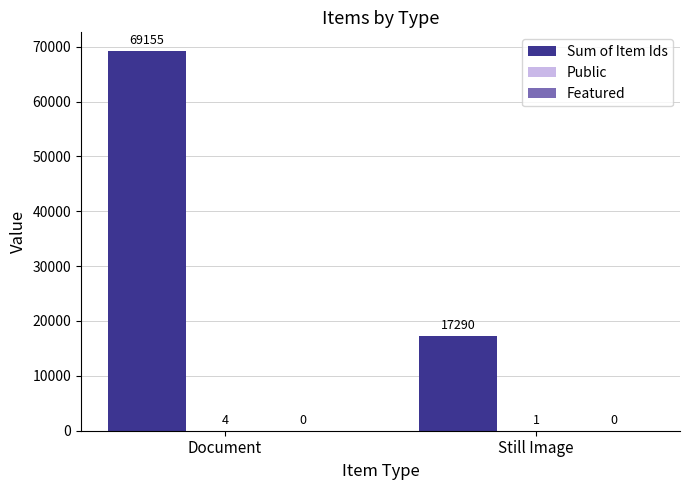

What is the total value across all series at Still Image?

17291